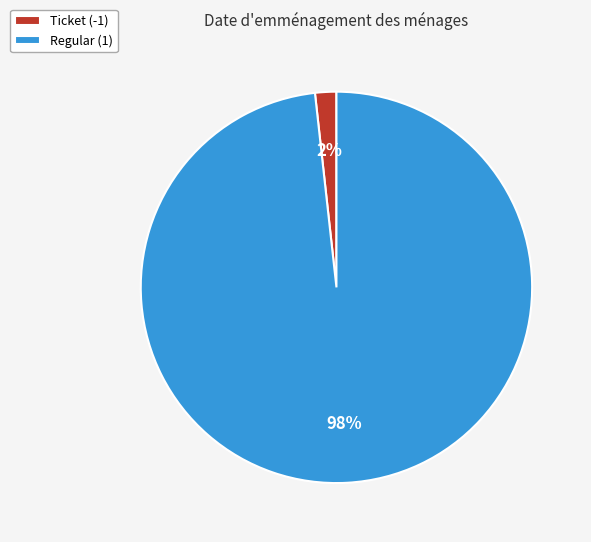

How many slices are in this pie chart?

2